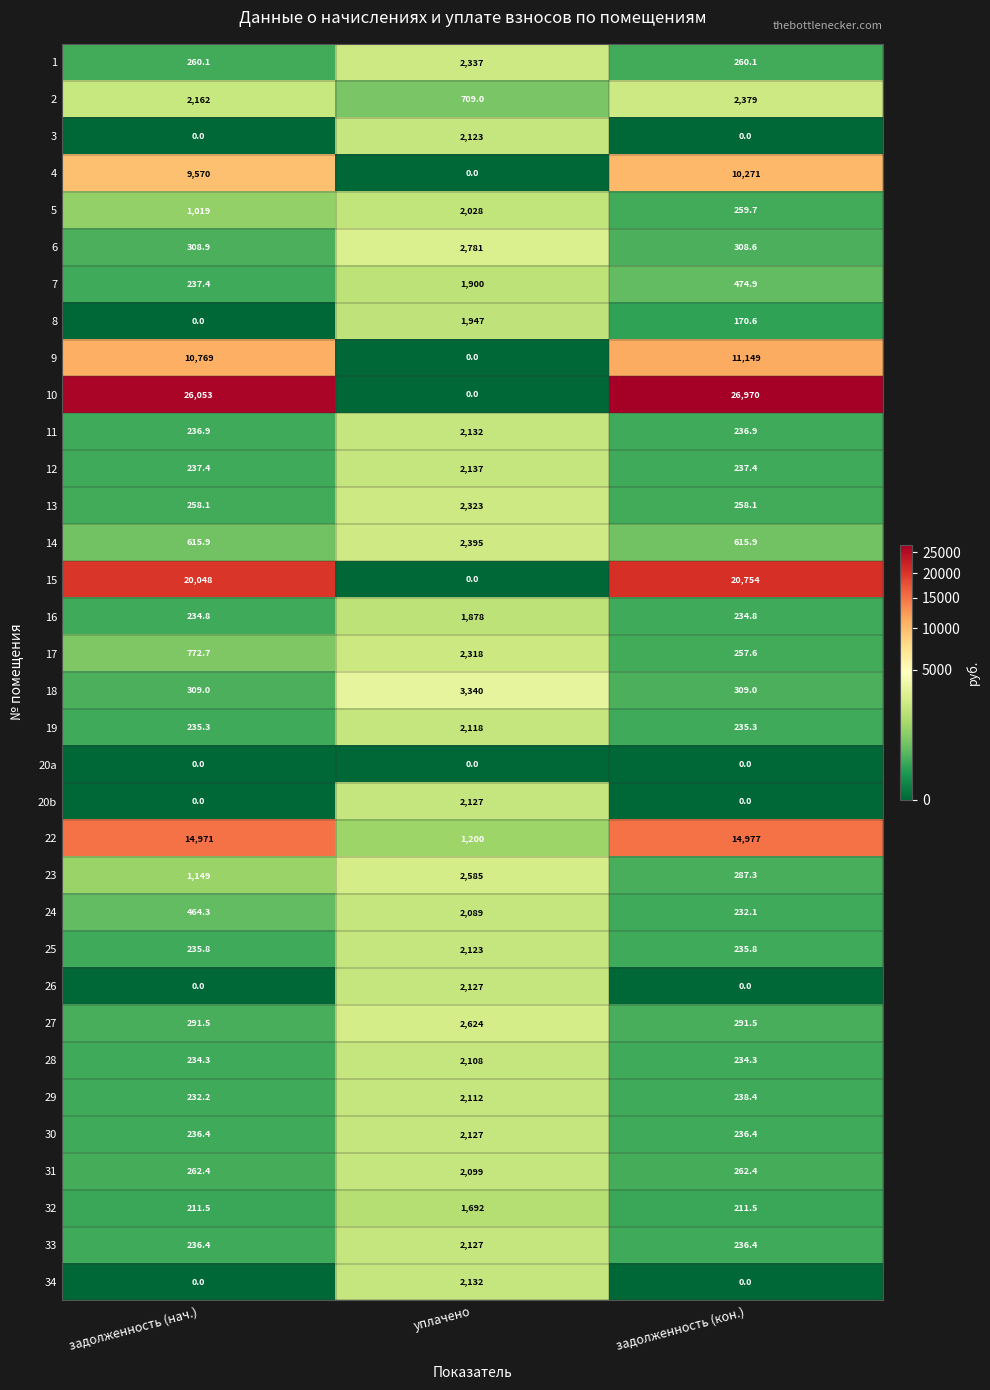

List the labels in order of 24 value, largest first.

уплачено, задолженность (нач.), задолженность (кон.)